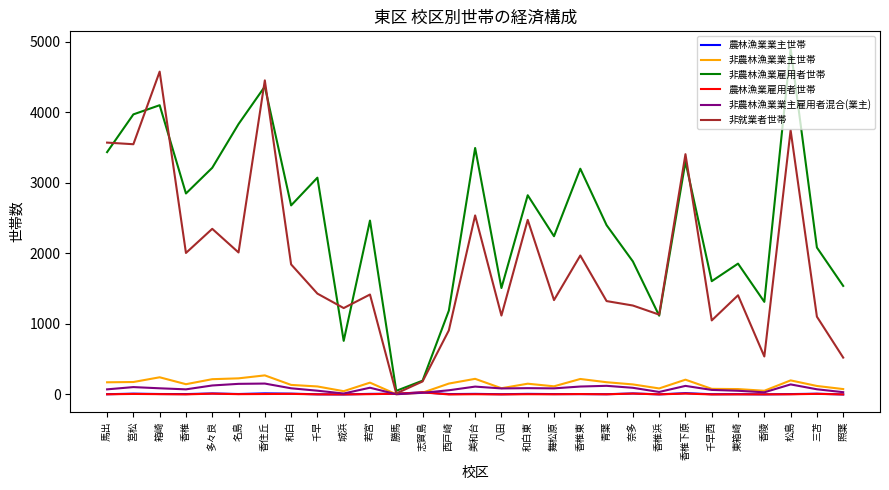

Is the value of 非農林漁業業主雇用者混合(業主) at 名島 greater than the value of 非就業者世帯 at 照葉?

No